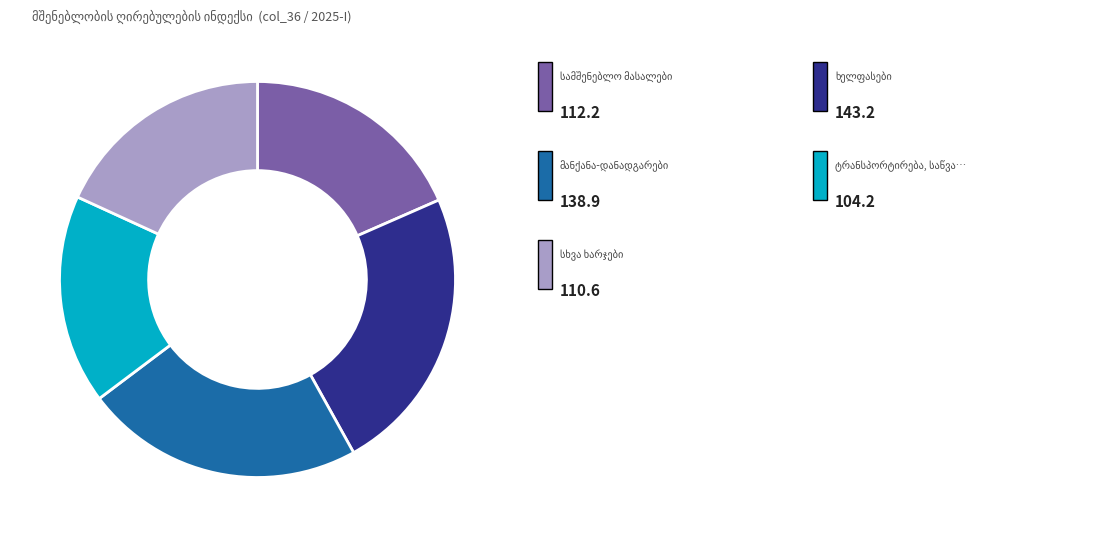

Is there a majority slice in this chart?

No